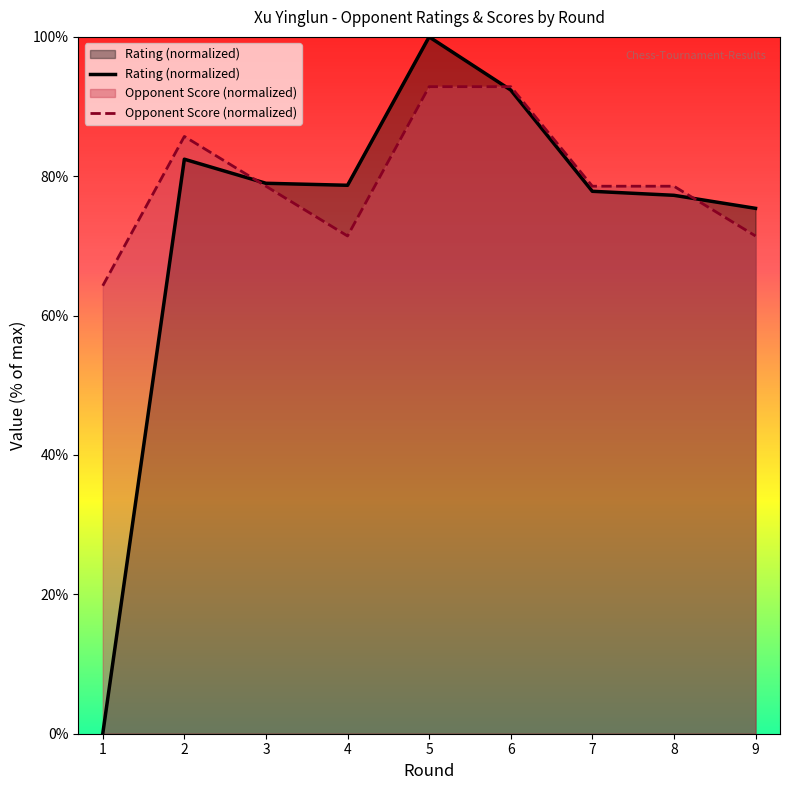

List the series in order of their peak value, lowest first.

Opponent Score (normalized), Rating (normalized)